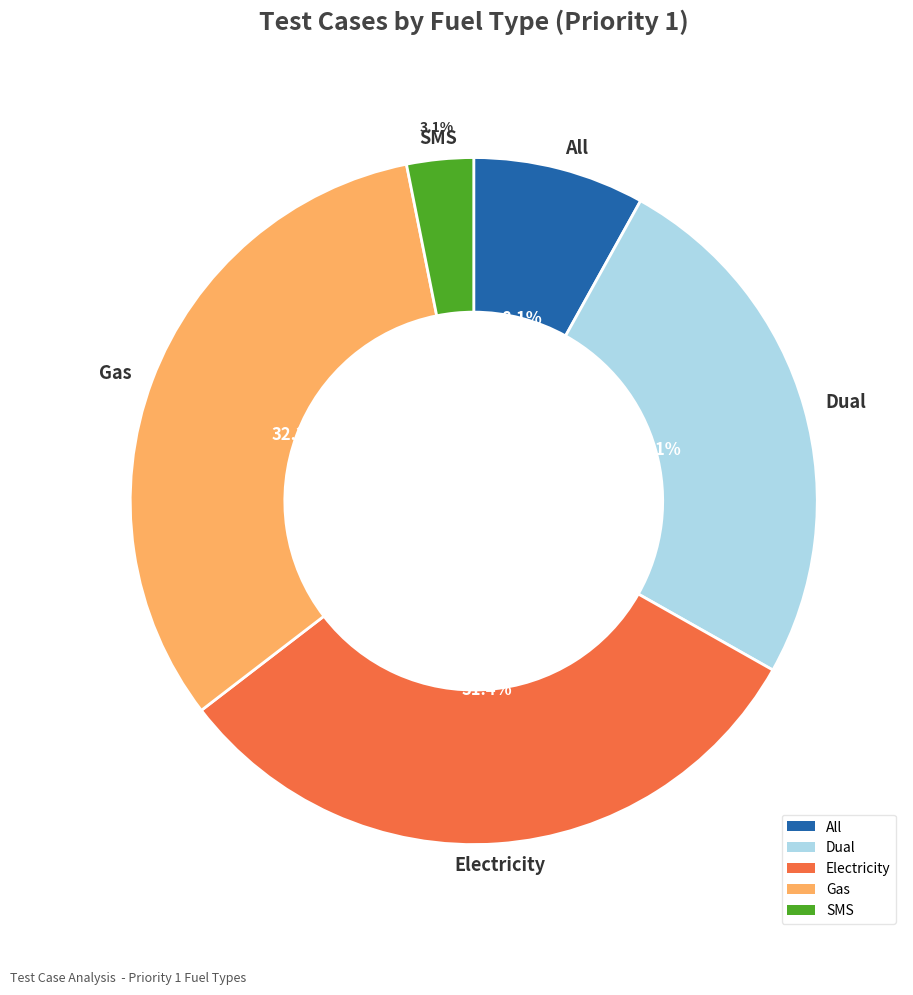

How many slices are in this pie chart?

5